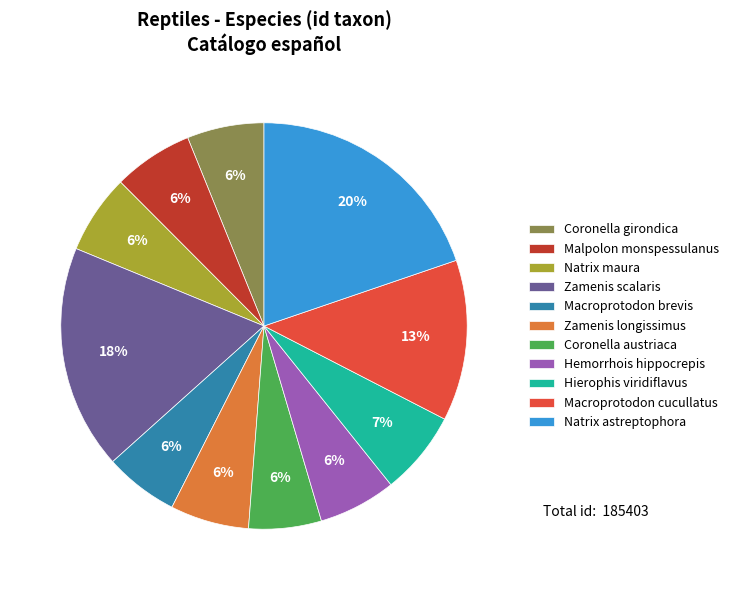

To the nearest percent, what is the difference between the Macroprotodon cucullatus and Zamenis scalaris slice percentages?

5%